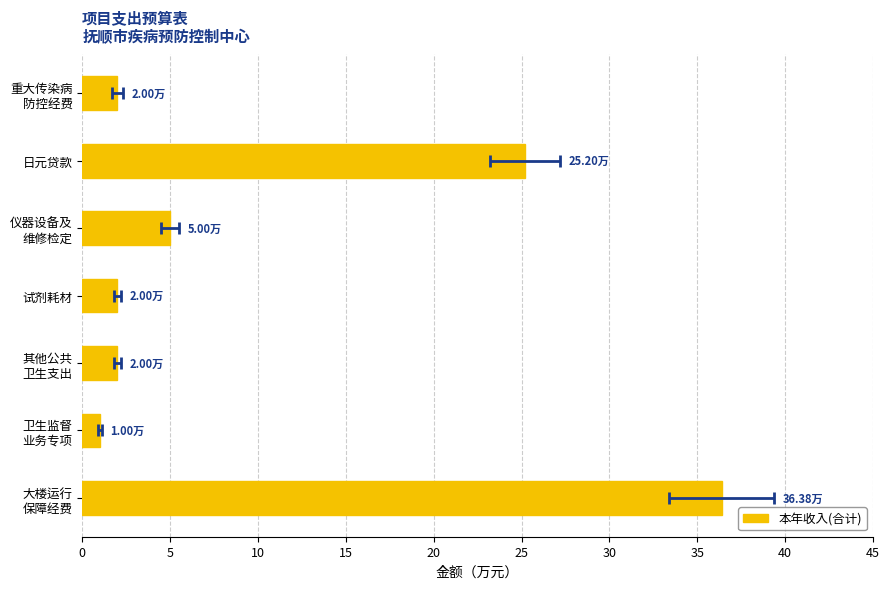

What is the average value?

10.5